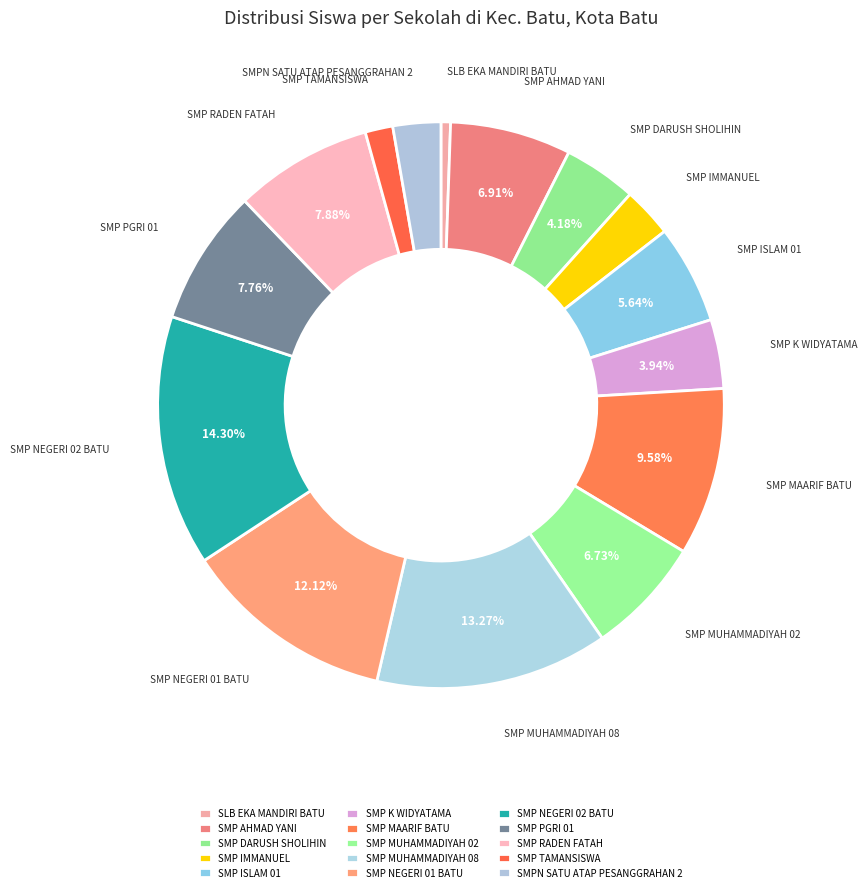

Which category has the smallest portion of the pie?

SLB EKA MANDIRI BATU